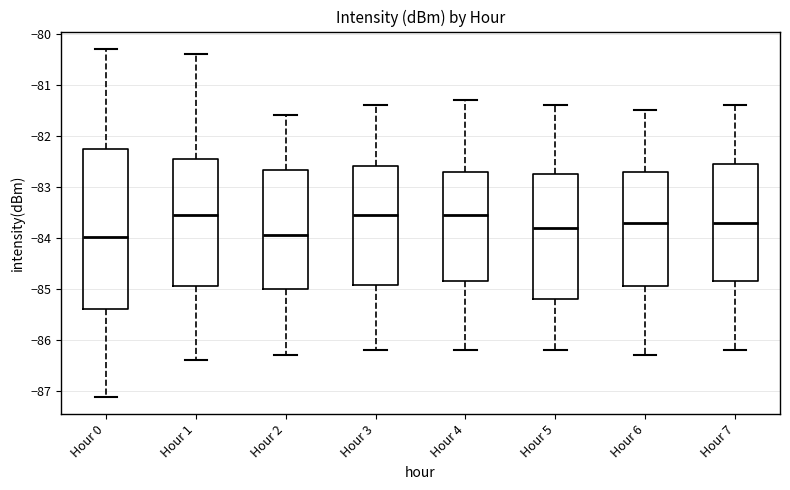

Where is the upper edge of the box for Hour 5 on the y-axis? The values are not printed on the chart, so give them approximately, as read against the axis.

-82.7